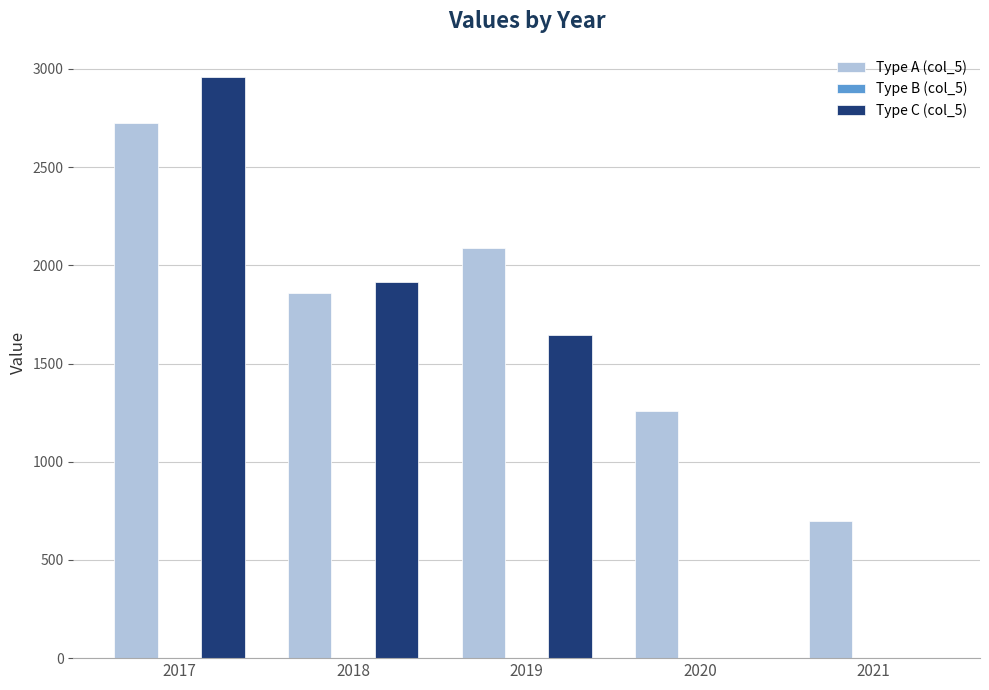

What is the spread (max minus min) of values at 2018?

53